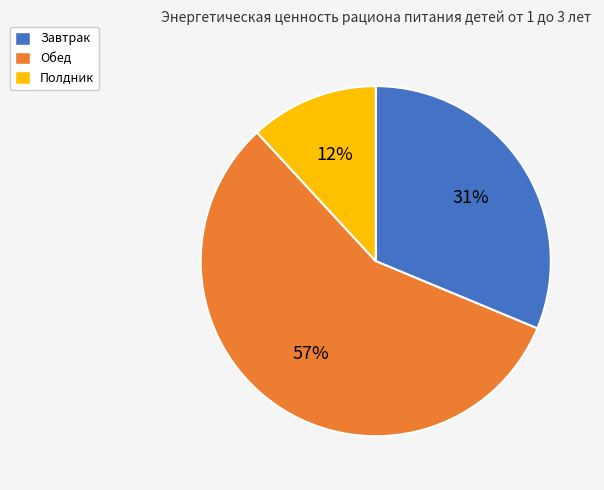

Does any single category account for the majority?

Yes